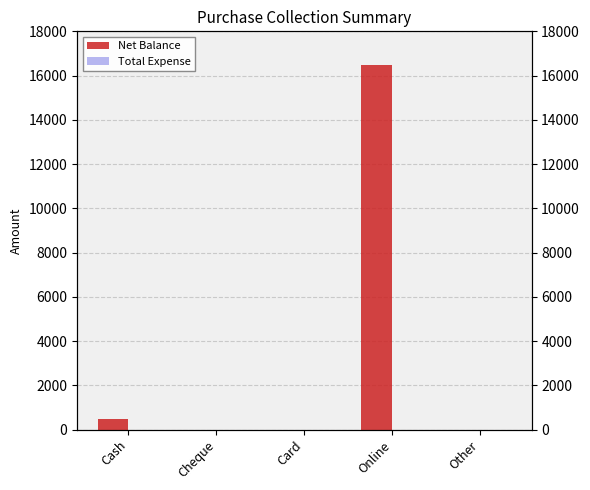

How many series are shown in this chart?

2